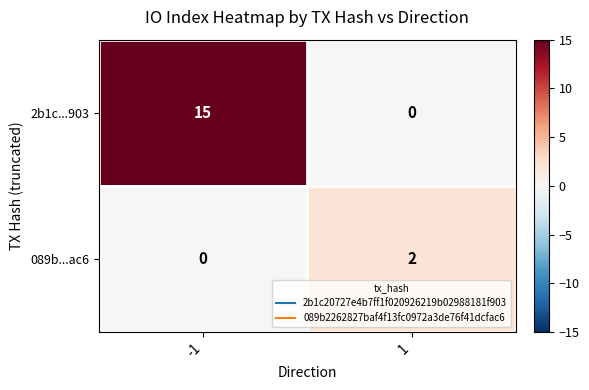

Is it true that 089b...ac6 equals 2 at 1?

True